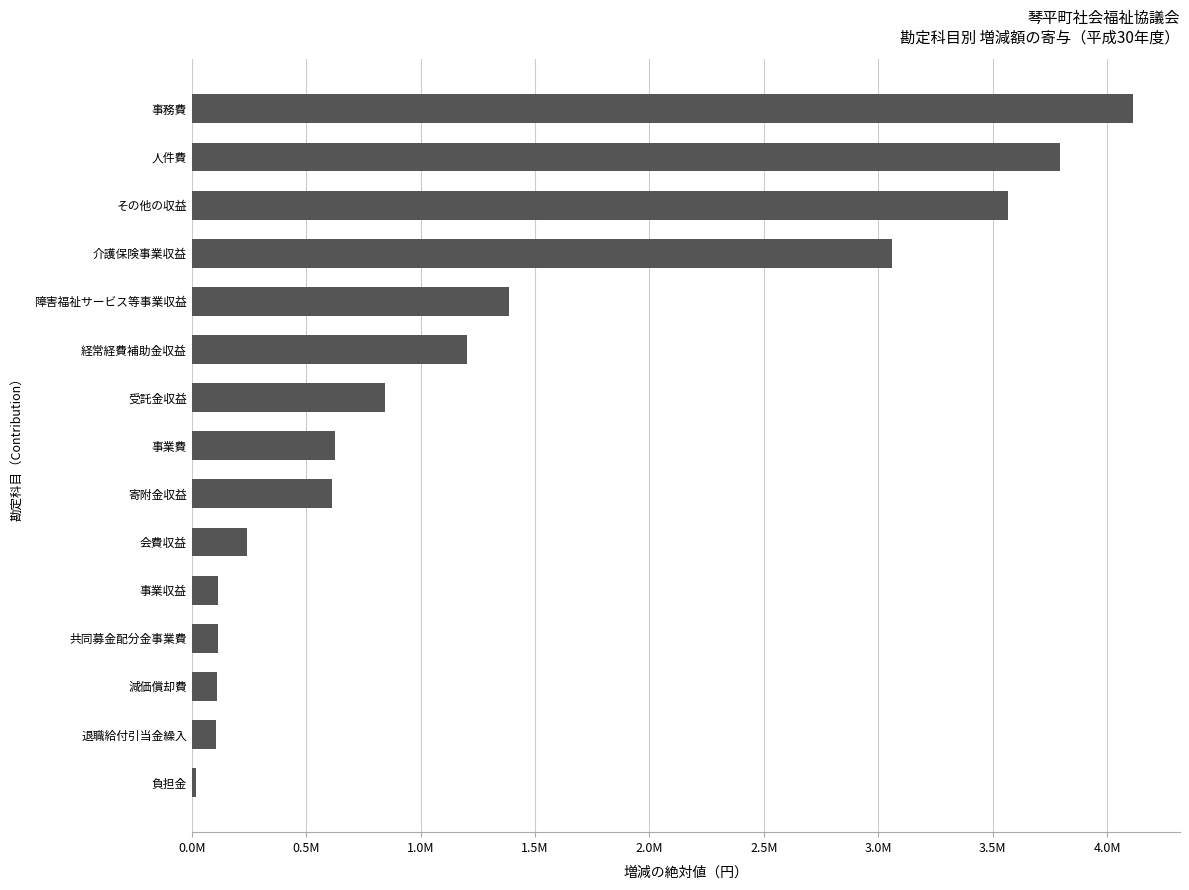

Does the chart contain any negative values?

No